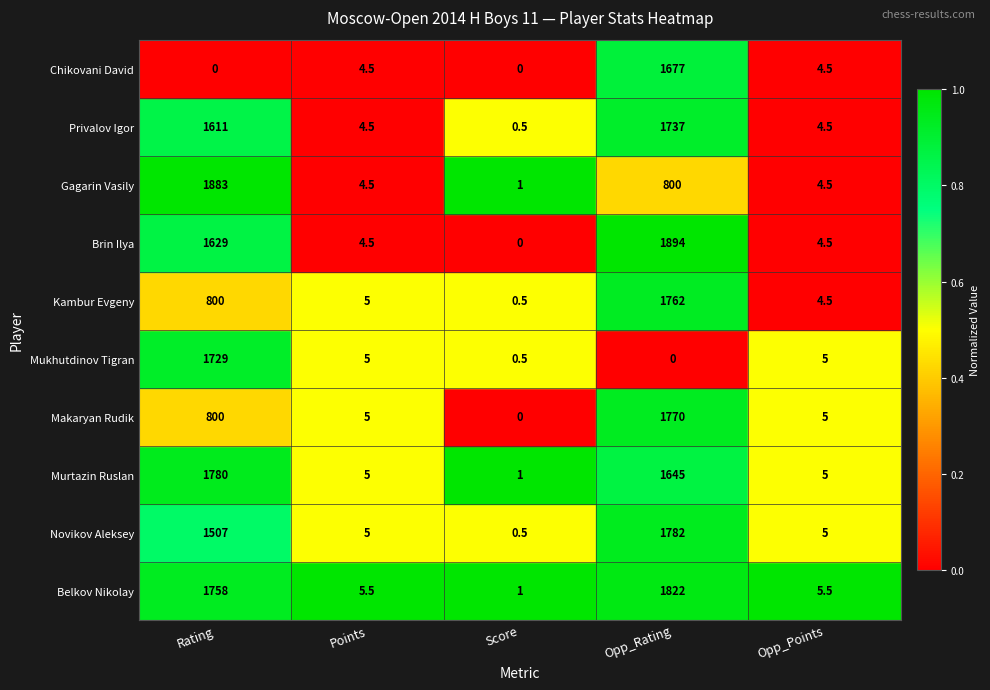

Between Score and Opp_Rating, which series saw the biggest shift?

Brin Ilya